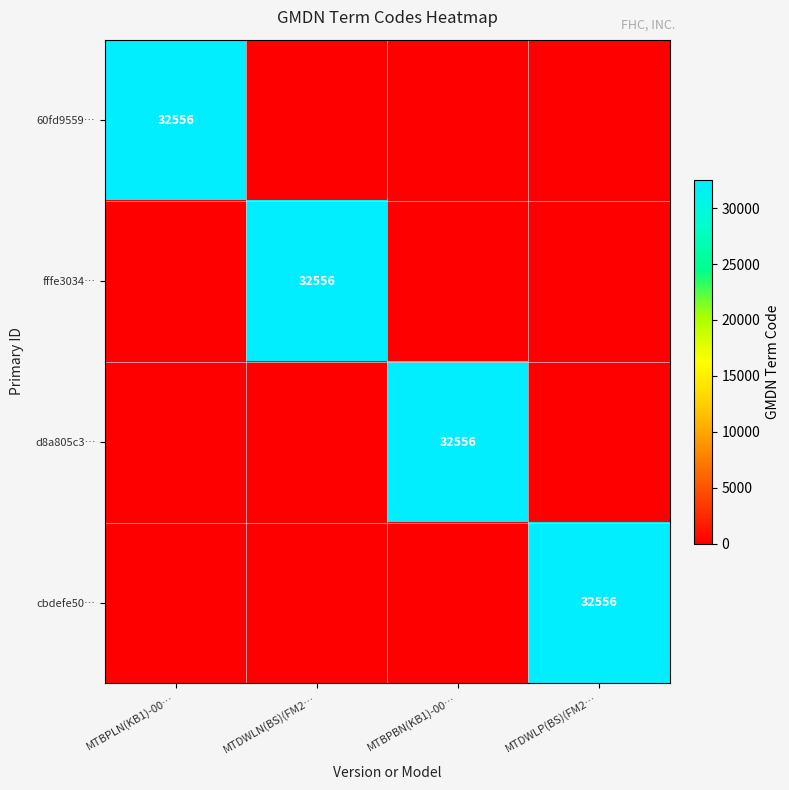

Rank the series by their maximum value, from lowest to highest.

60fd9559…, fffe3034…, d8a805c3…, cbdefe50…